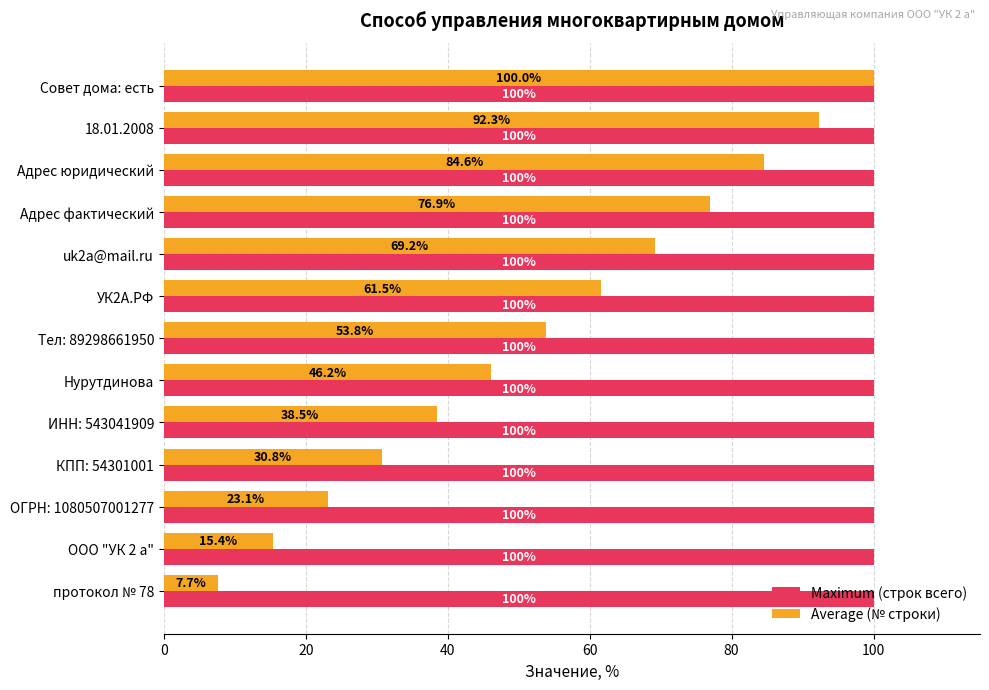

Which series changed the most between ОГРН: 1080507001277 and Адрес юридический?

Average (№ строки)